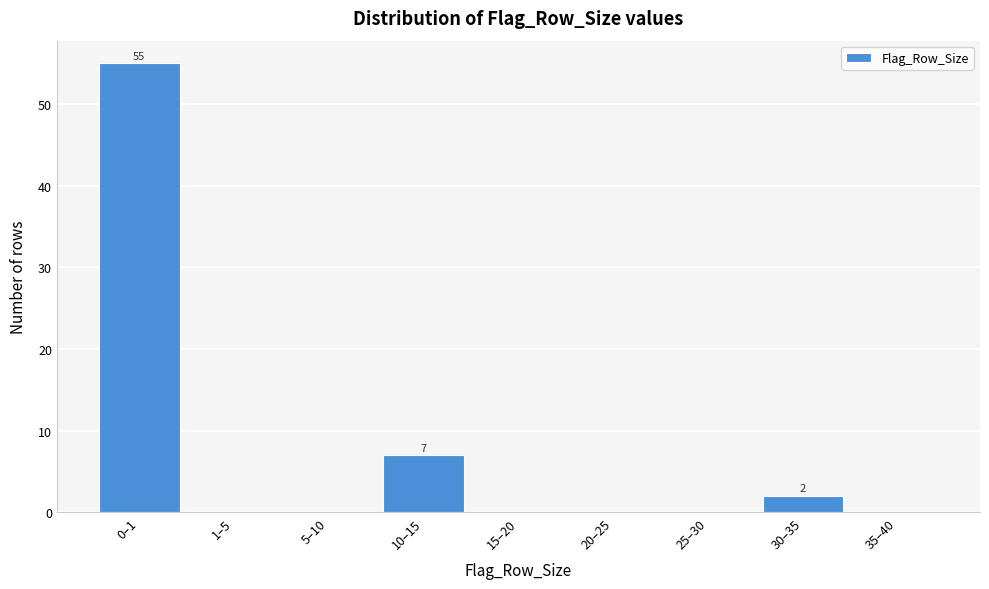

Reading left to right, what are all the values shown in this chart?

0–1=55	1–5=0	5–10=0	10–15=7	15–20=0	20–25=0	25–30=0	30–35=2	35–40=0